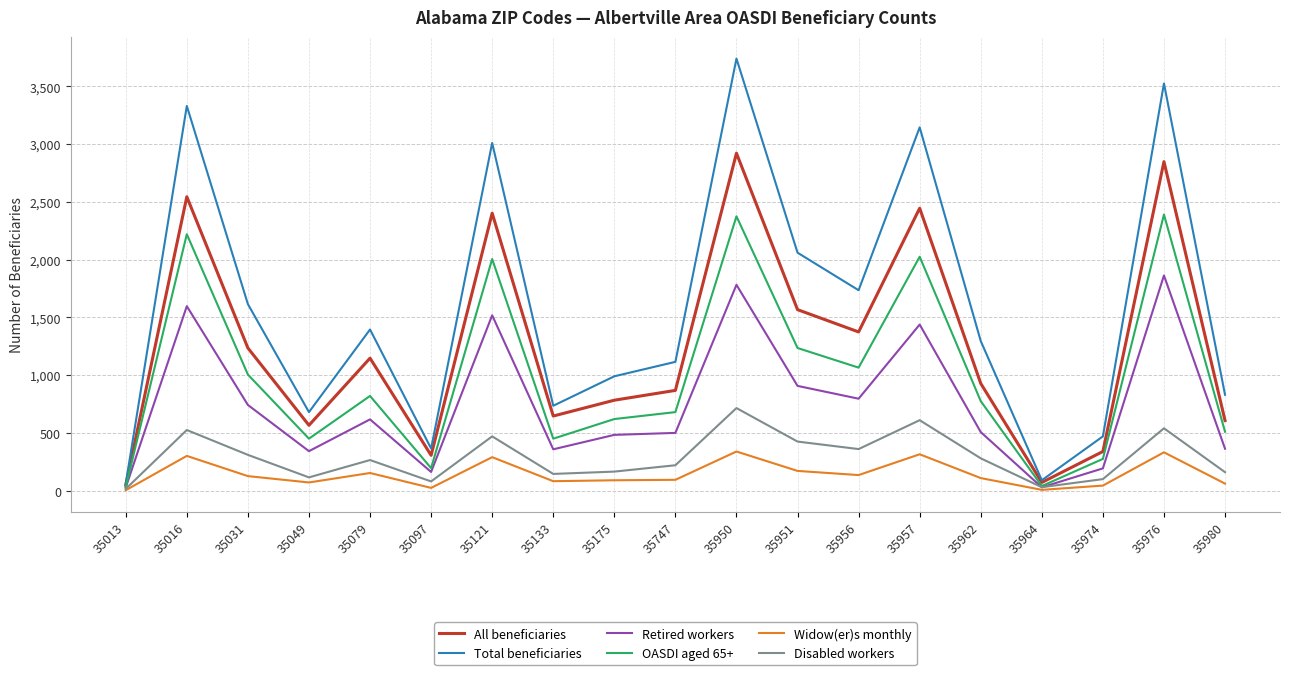

The value of Retired workers at 35013 is 27. True or false?

True